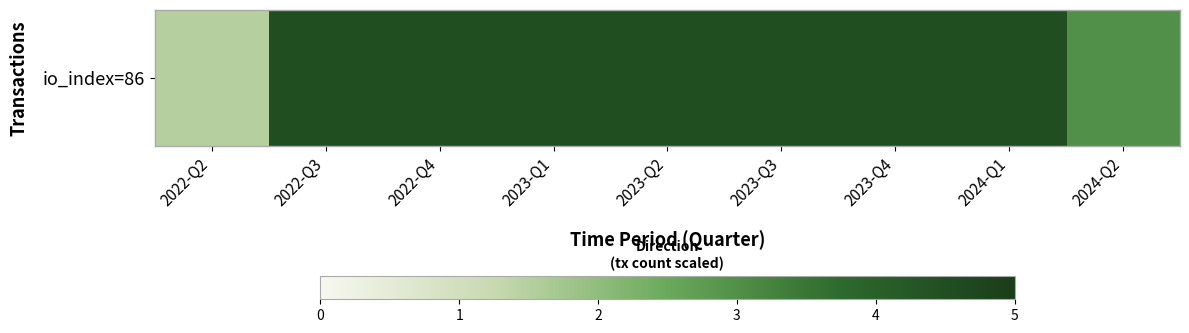

What is the greatest value displayed?

4.5